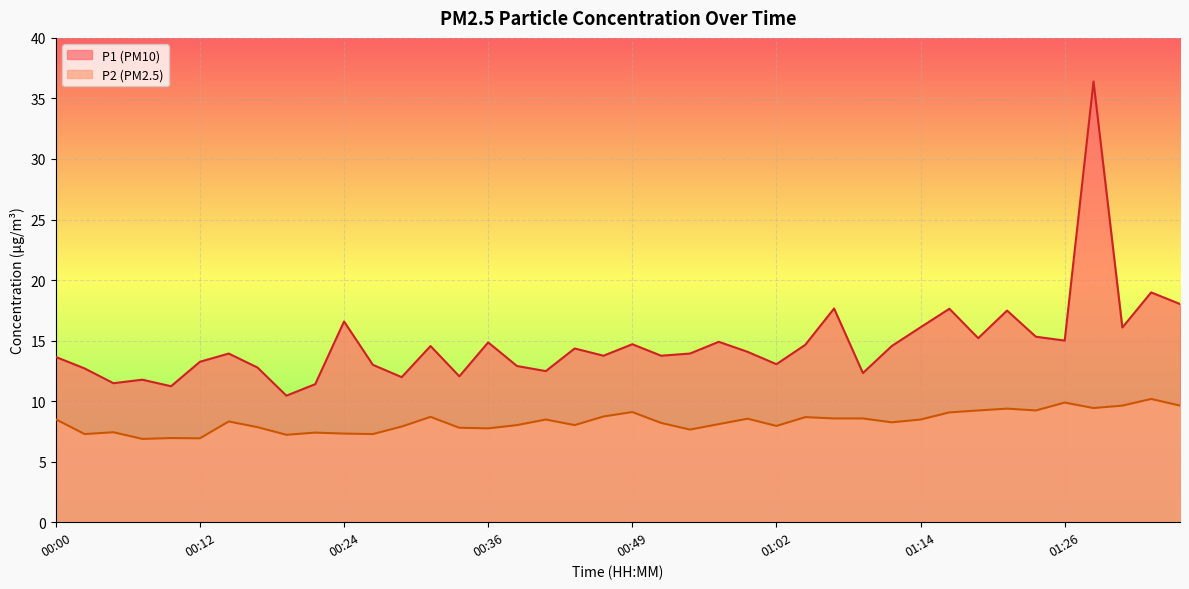

How many lines are shown in the chart?

2